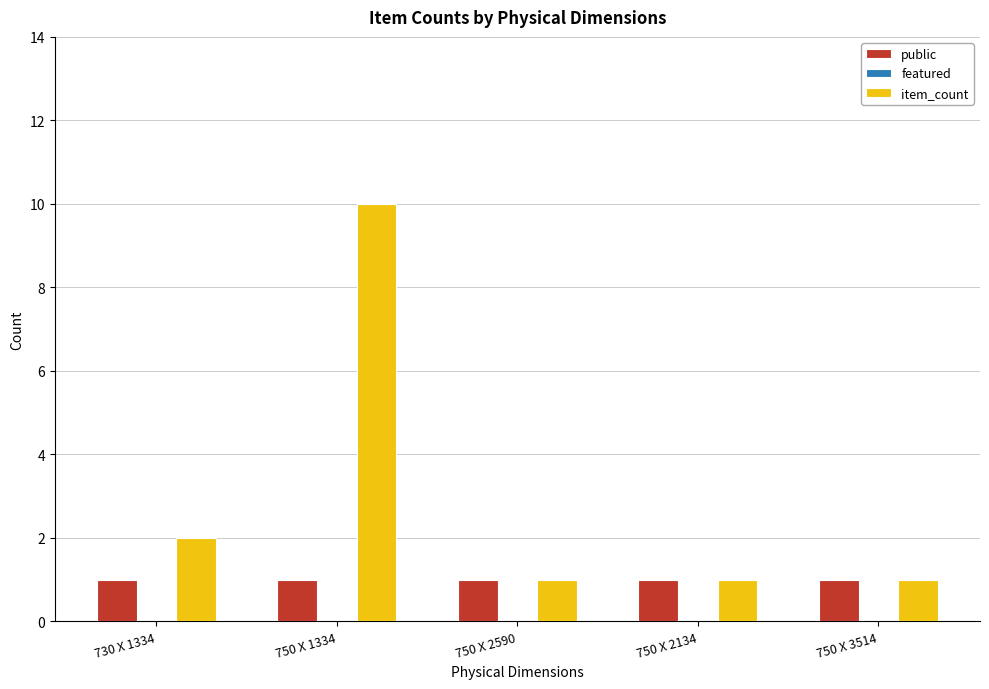

Reading left to right, what are all the values shown in this chart?

public: 730 X 1334=1	750 X 1334=1	750 X 2590=1	750 X 2134=1	750 X 3514=1
item_count: 730 X 1334=2	750 X 1334=10	750 X 2590=1	750 X 2134=1	750 X 3514=1